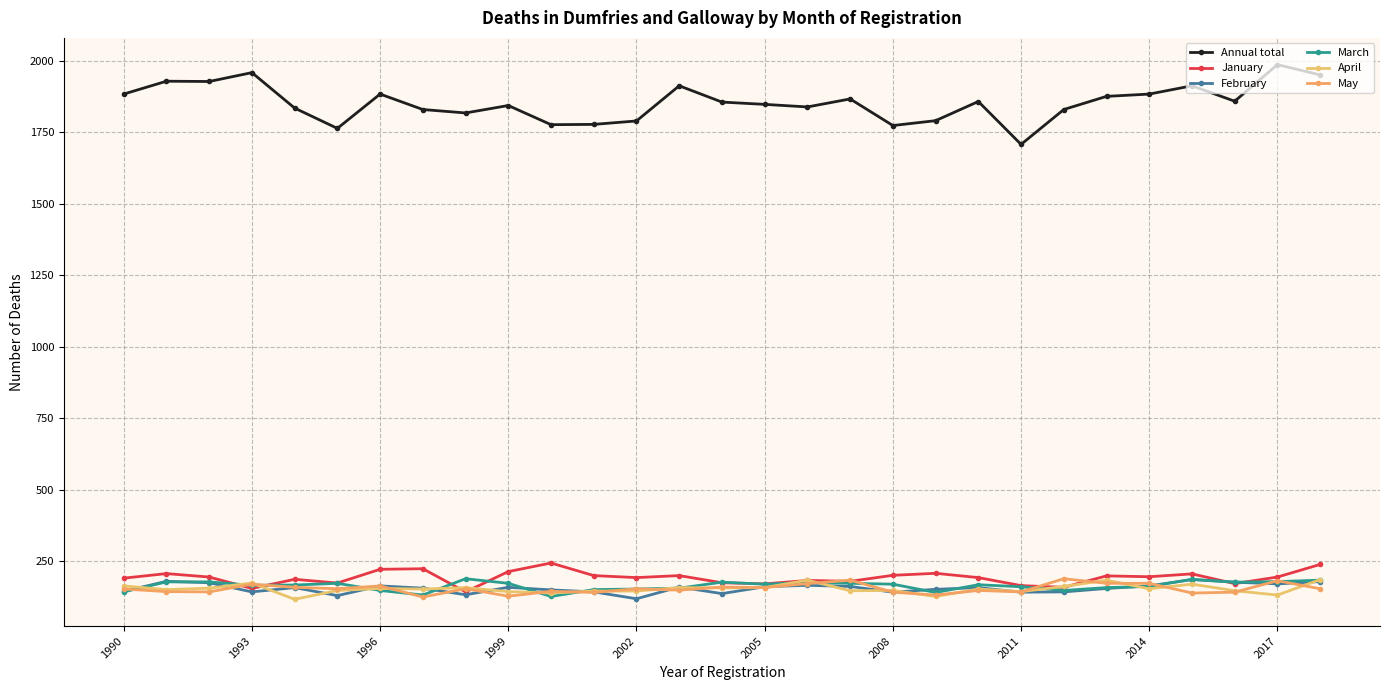

Is this an area chart (filled region under the line)?

No